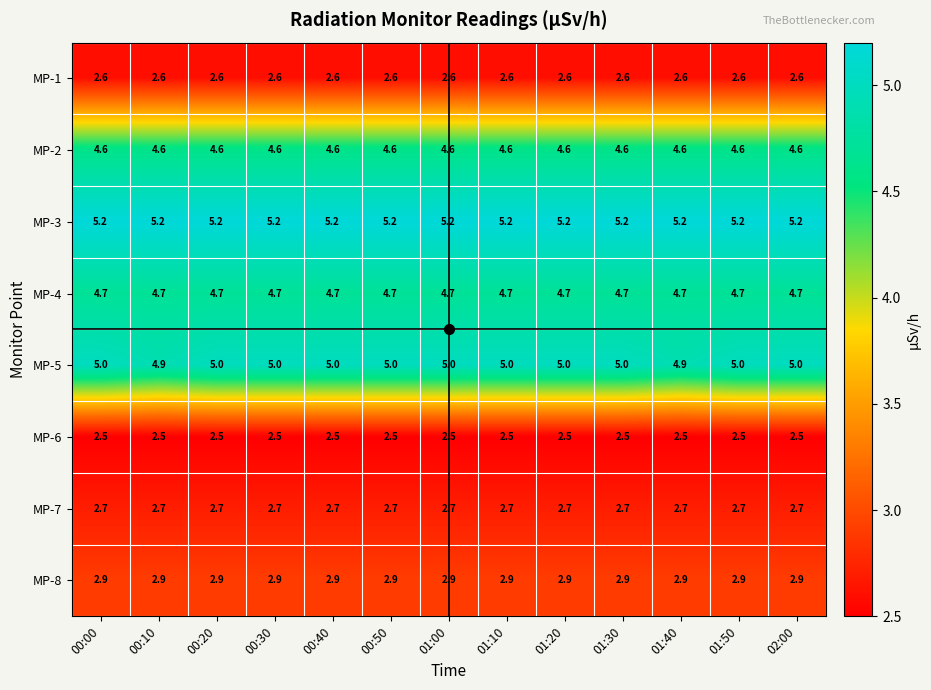

List the series in order of their peak value, highest first.

MP-3, MP-5, MP-4, MP-2, MP-8, MP-7, MP-1, MP-6